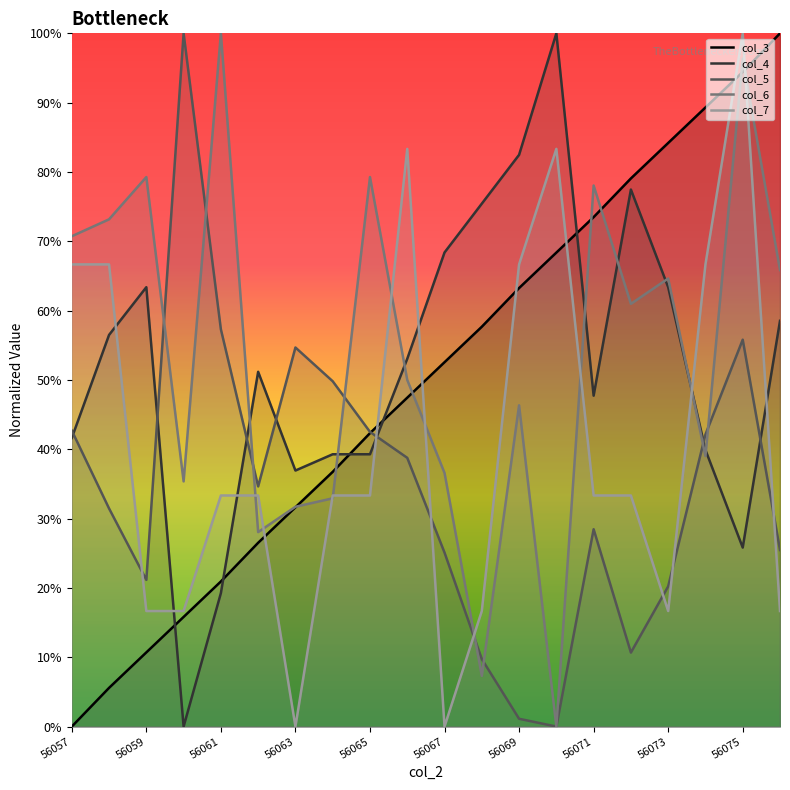

What is the value of the col_5 point at the 5th from the left?

0.6